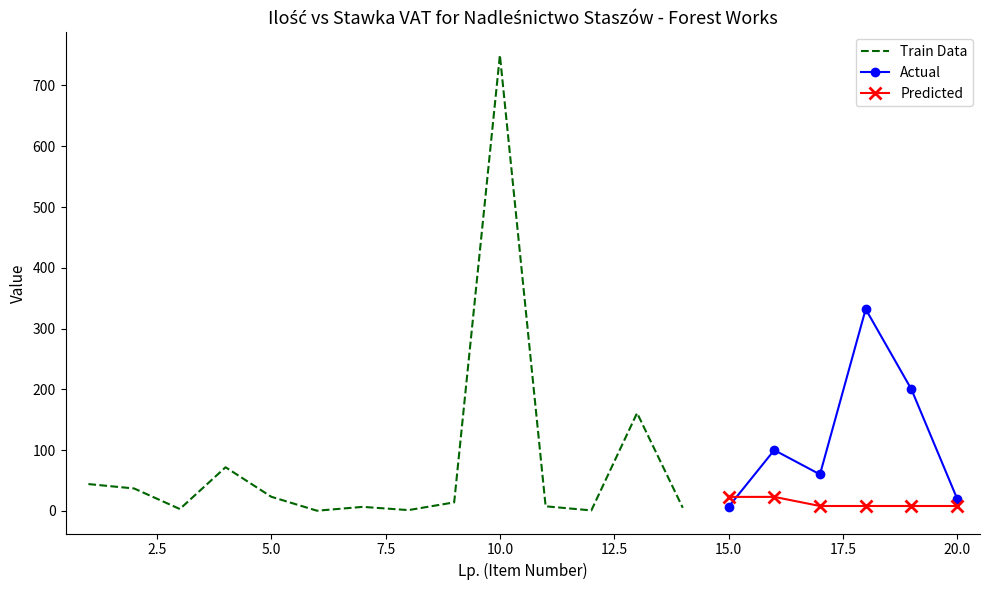

What is the value of the Ilość (Train) point at the 11th from the left?

7.5